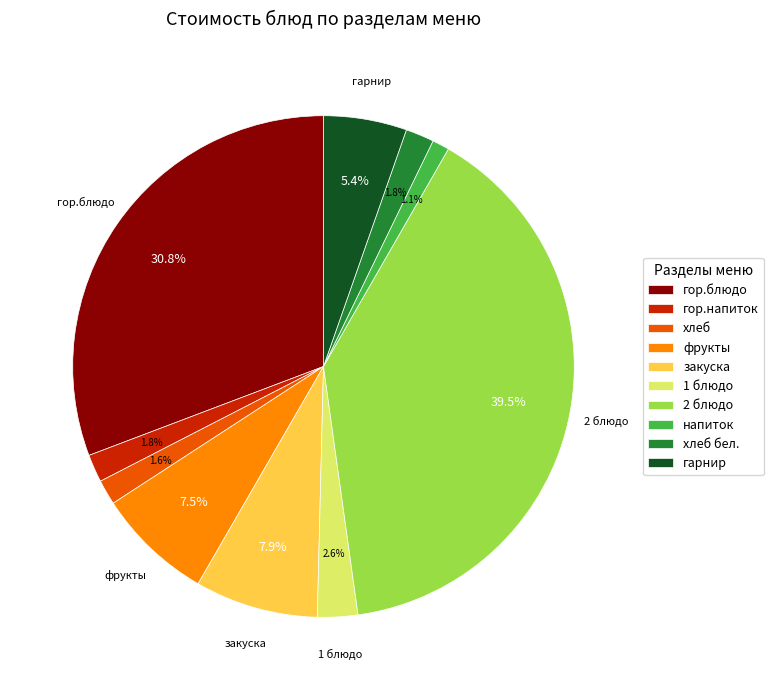

To the nearest percent, what is the combined percentage of фрукты and хлеб?

9%